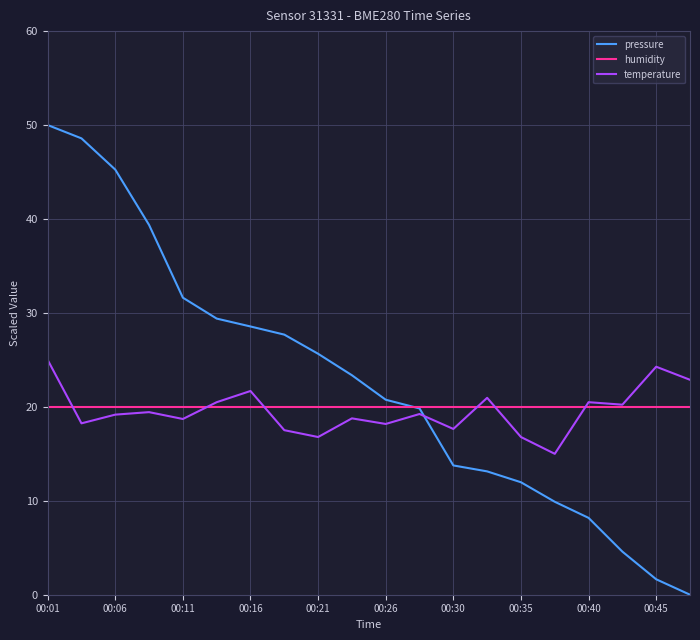

Which series has the largest total across all categories?

pressure